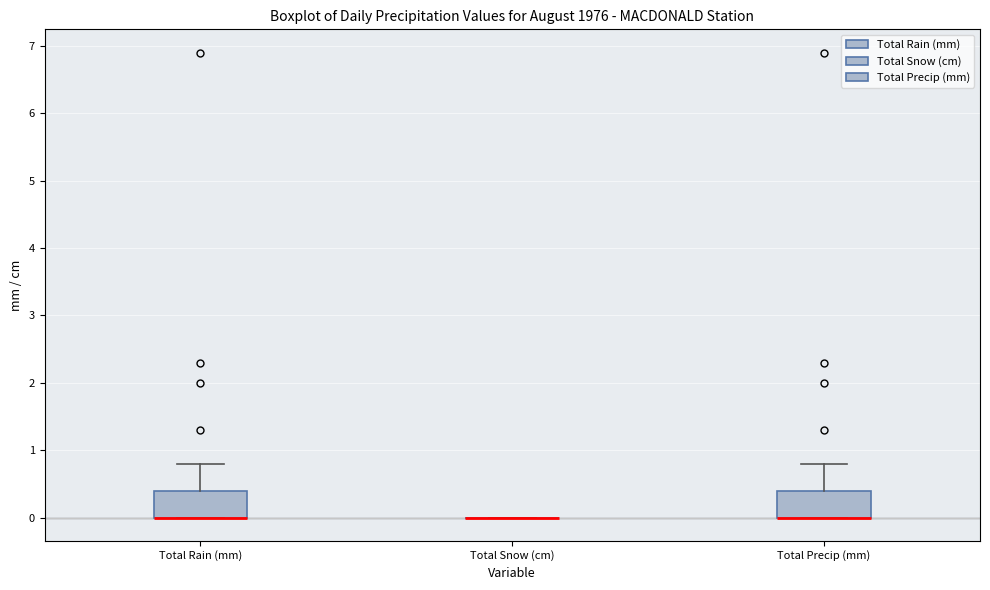

Reading left to right, transcribe this box plot: for each box, give where its median line is, the range the box spans, and where its two whiskers end, as read against the y-axis. The values are not printed on the chart, so give them approximately, as read against the axis.

Total Rain (mm): median 0.0 (drawn on the box's lower edge), box 0.0 to 0.4, whiskers 0.0 to 0.8
Total Snow (cm): box collapsed to a line at 0.0, whiskers 0.0 to 0.0
Total Precip (mm): median 0.0 (drawn on the box's lower edge), box 0.0 to 0.4, whiskers 0.0 to 0.8